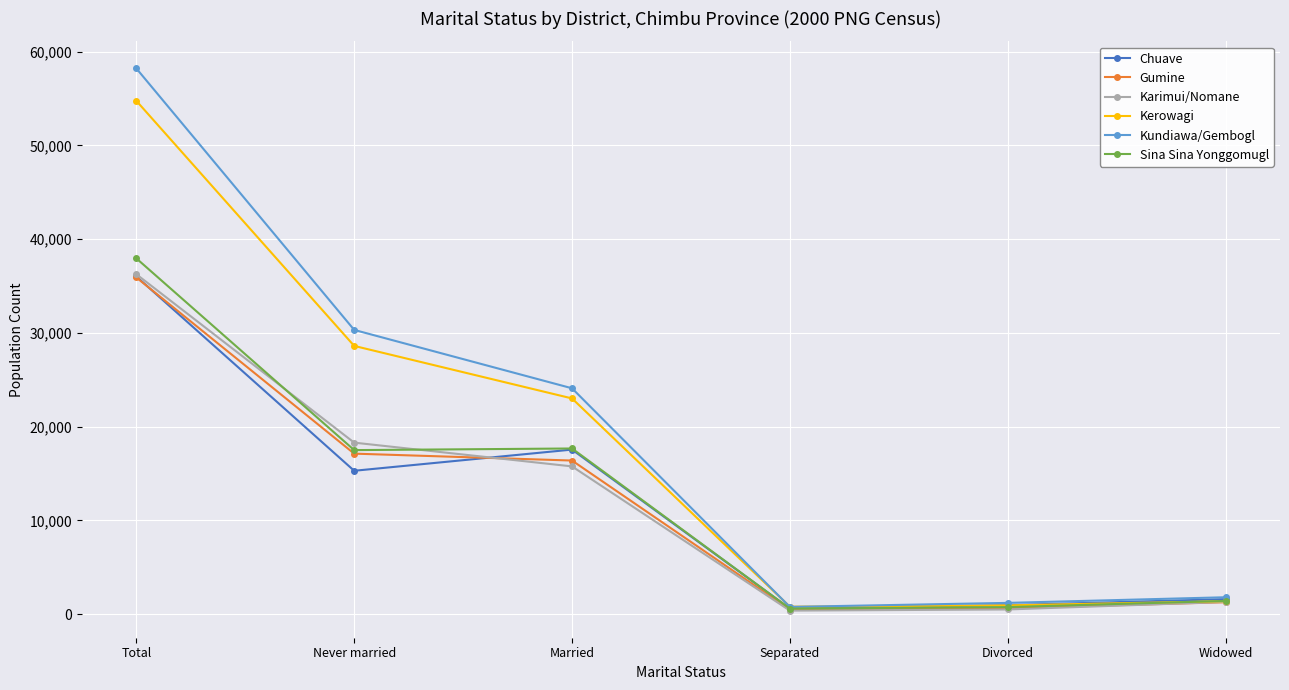

What is the value of the Sina Sina Yonggomugl point at the 4th from the left?

597